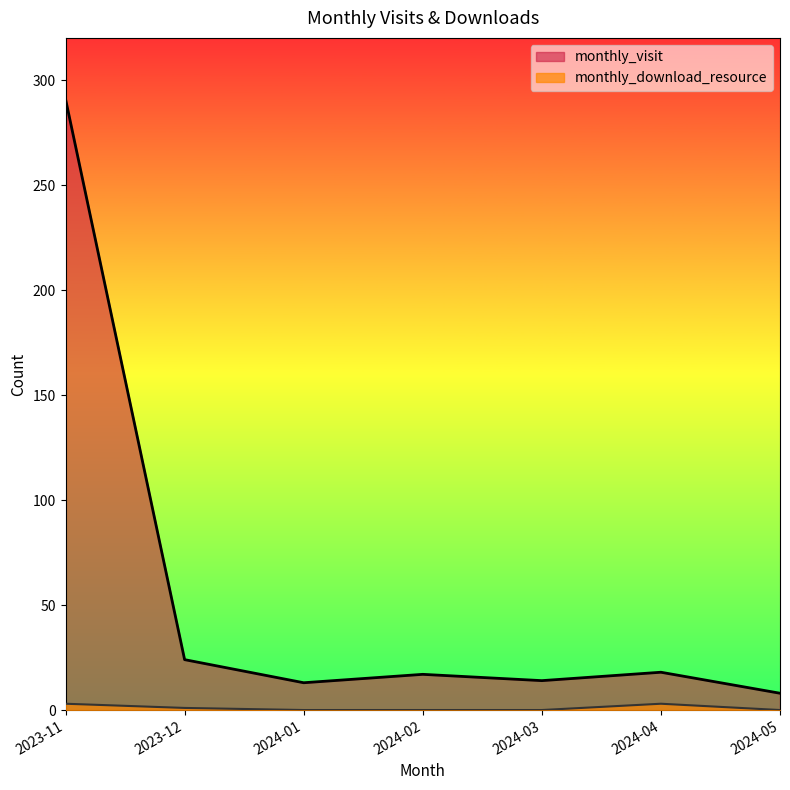

Rank the series by their average value, from highest to lowest.

monthly_visit, monthly_download_resource